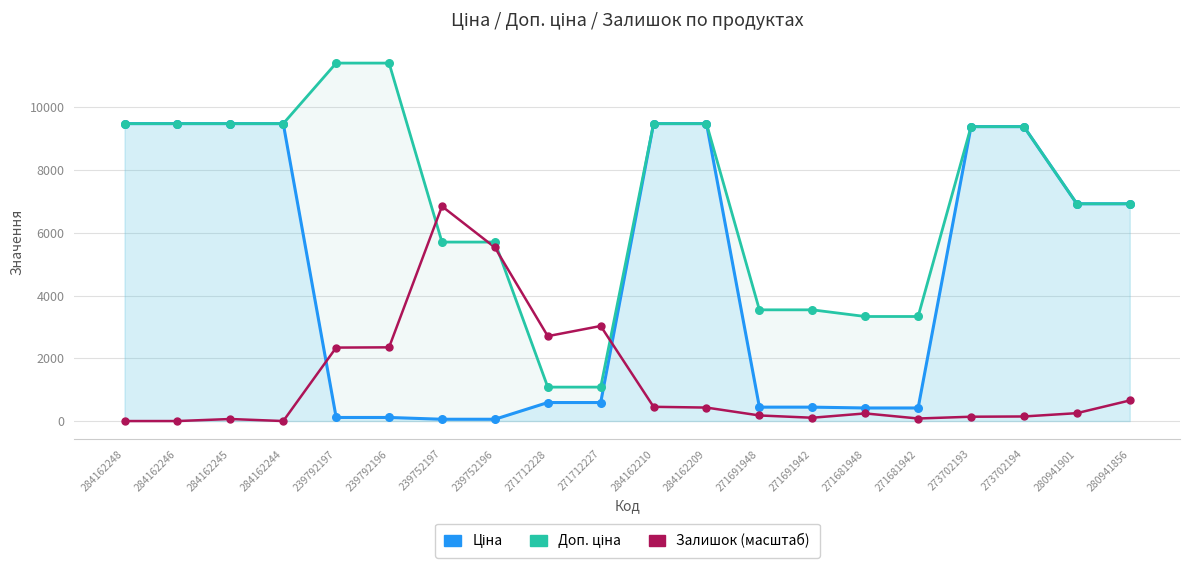

What is the total value across all series at 271681942?

3830.1